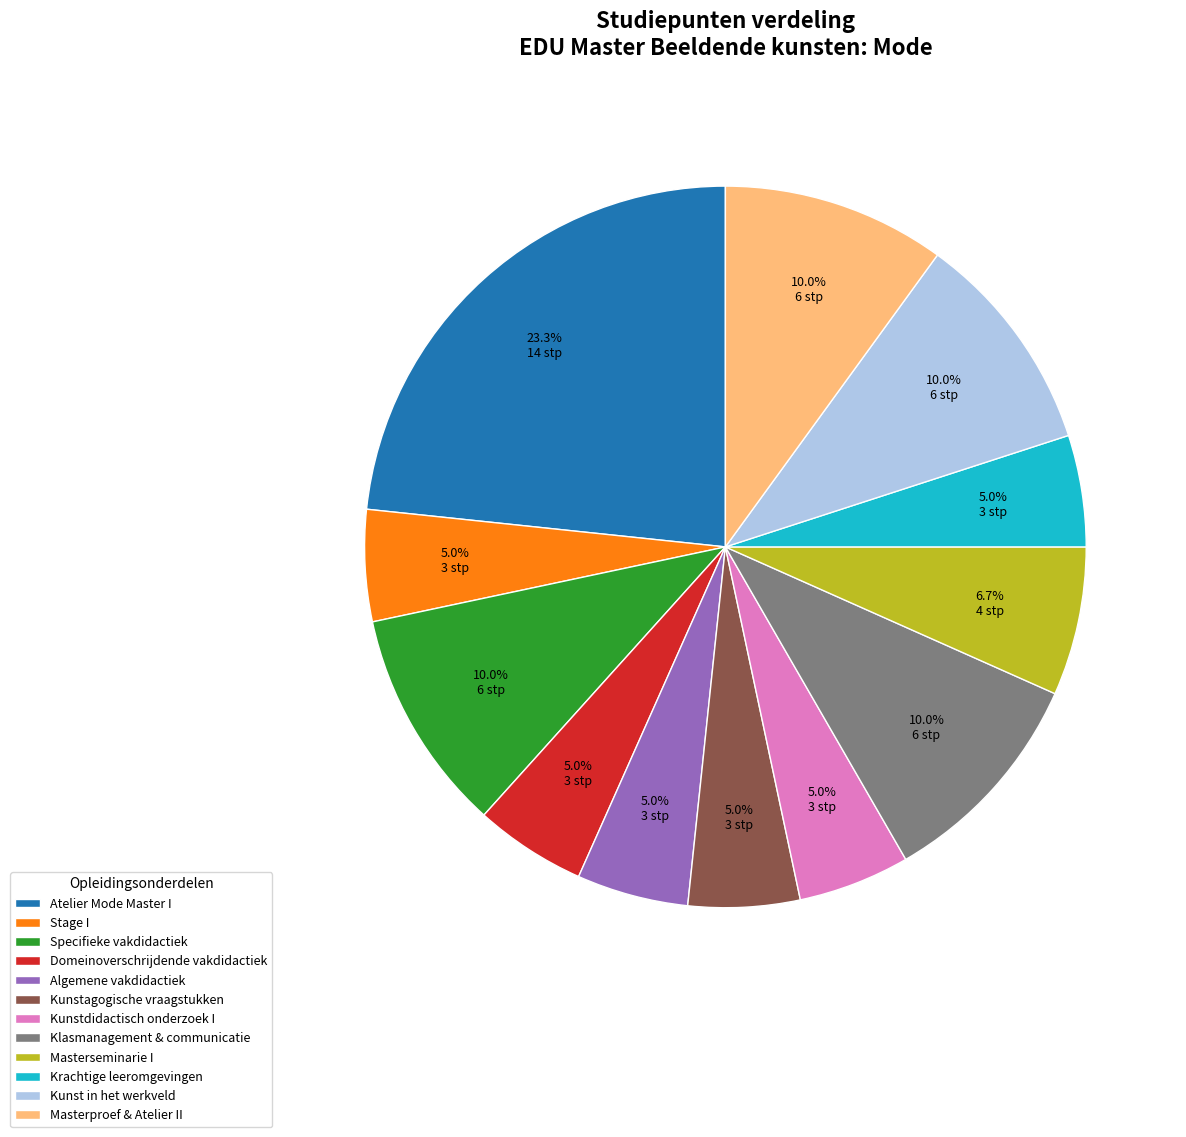

What is the largest slice in the pie chart?

Atelier Mode Master I